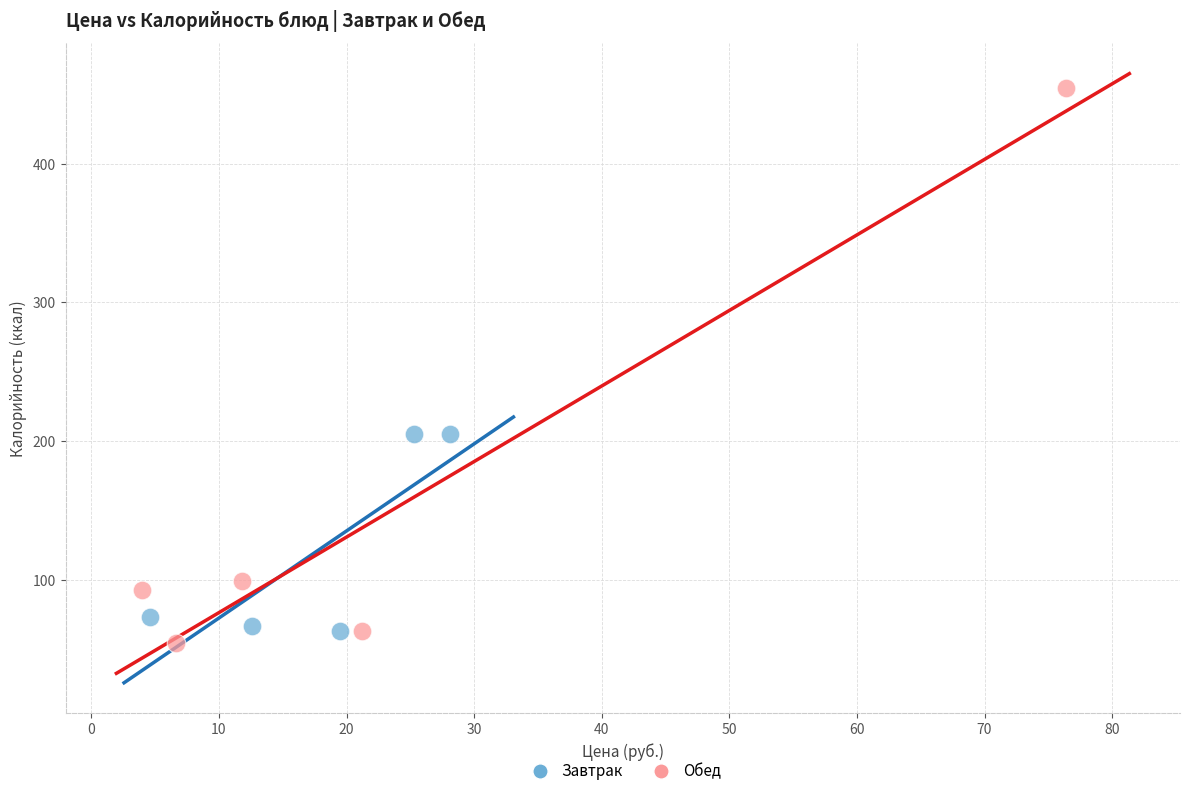

Which series contains the highest Y value?

Обед